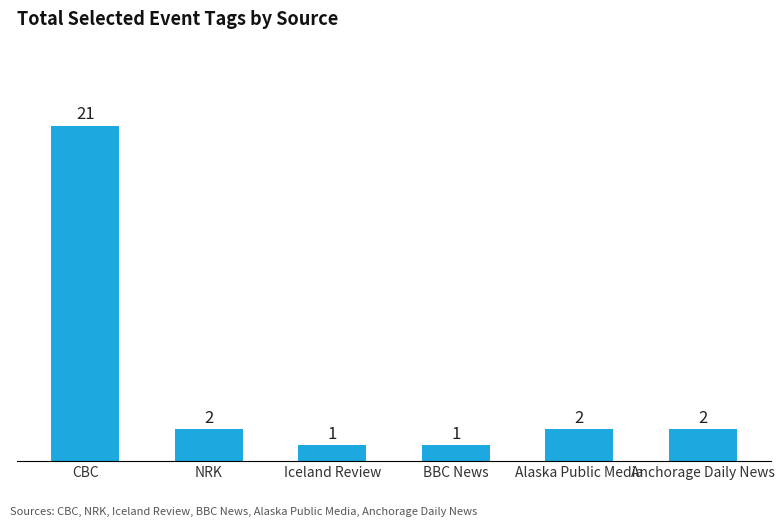

Which has a higher value, BBC News or CBC?

CBC